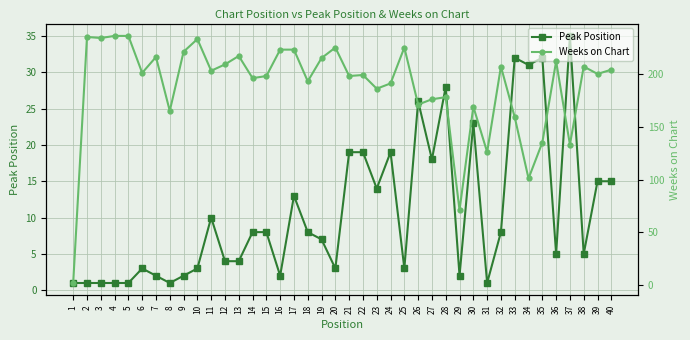

Rank the series by their average value, from highest to lowest.

Weeks on Chart, Peak Position